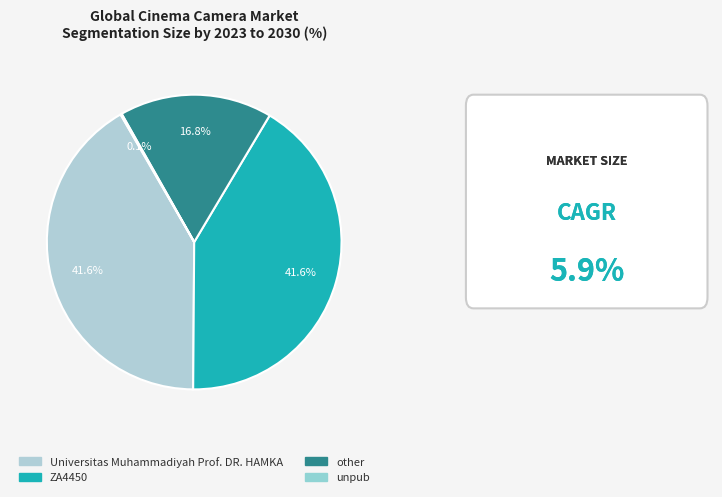

Between unpub and other, which is larger?

other